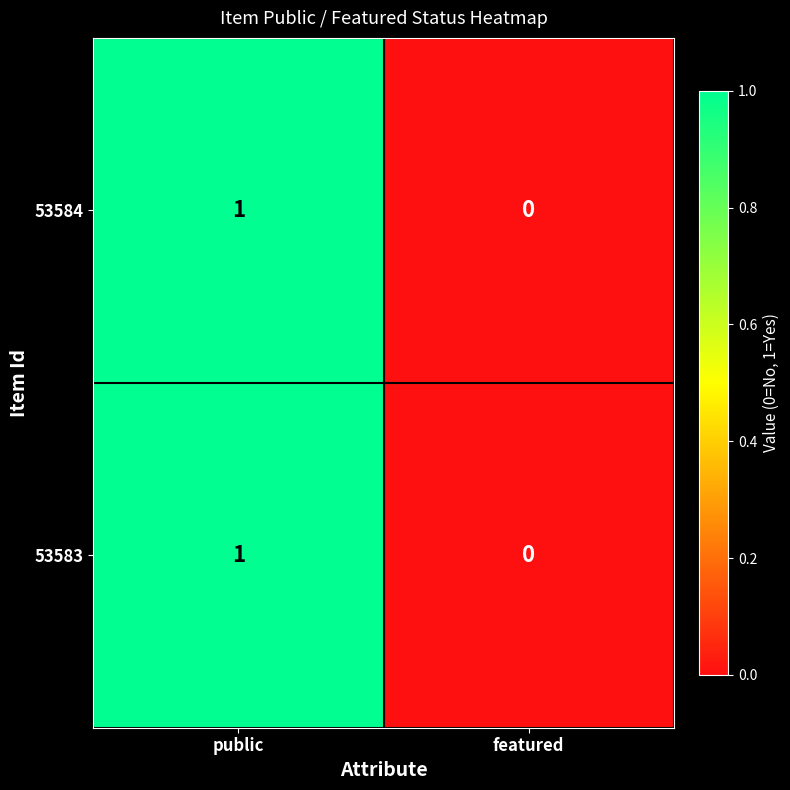

Rank the categories by 53583 value from lowest to highest.

featured, public